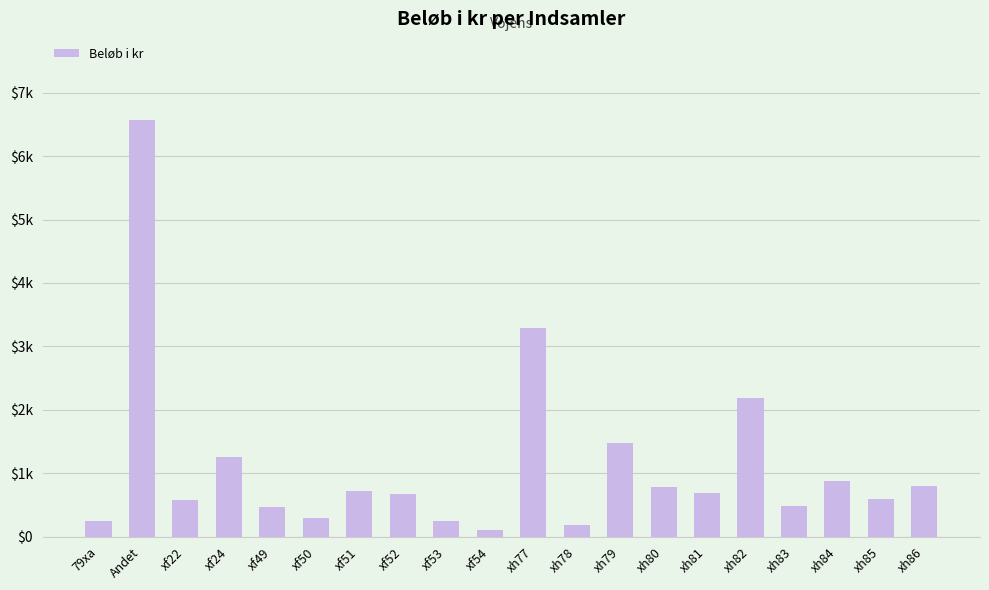

Is it true that the value at xh82 is 2180?

True